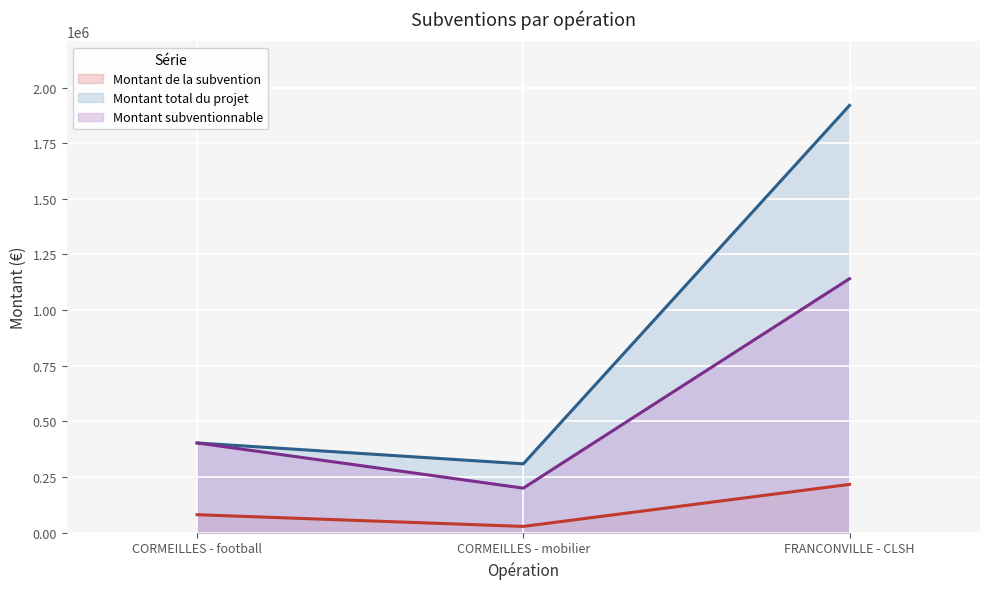

How many Montant de la subvention values are between 28000 and 216815?

3